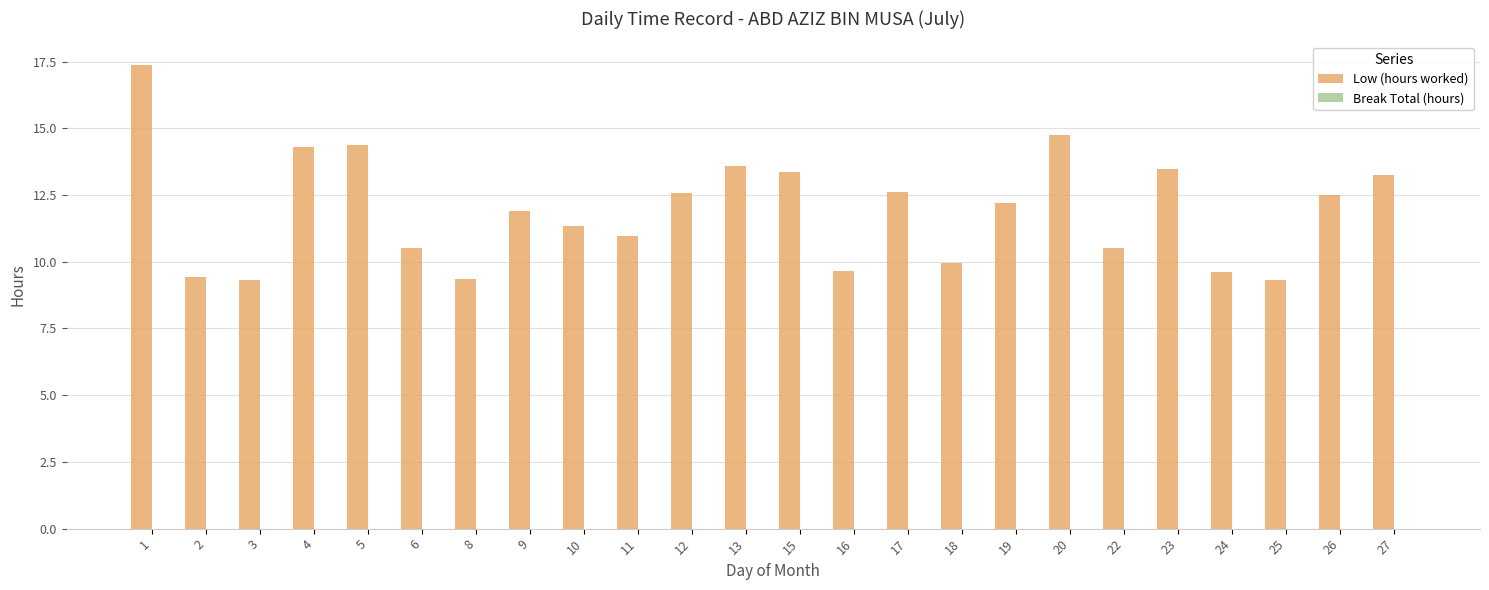

Is it true that the value at 9 is 11.9?

True